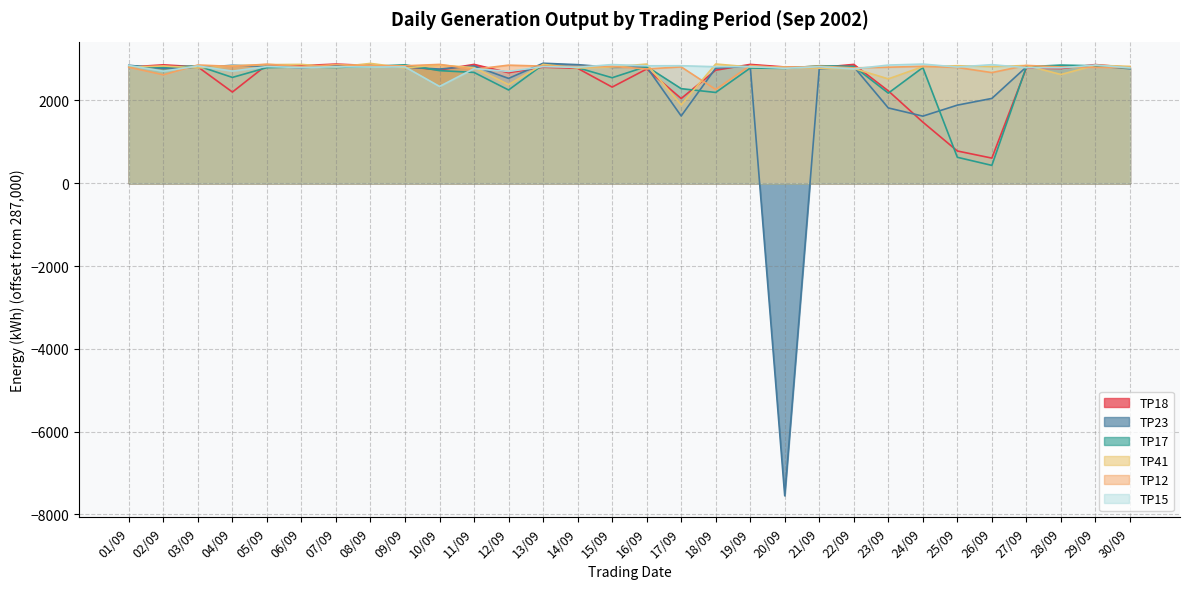

At which category does TP12 reach its first local peak?

03/09